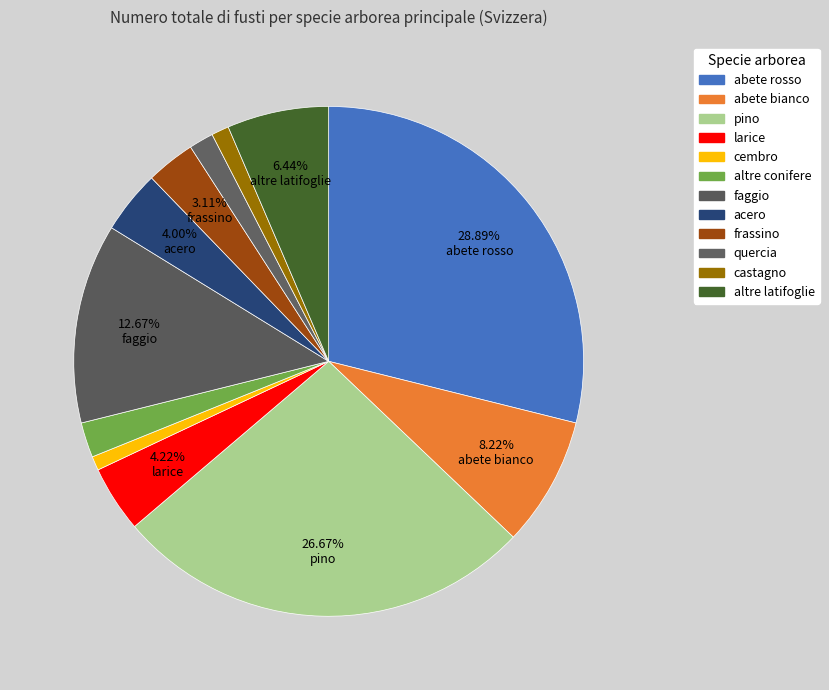

What is the smallest slice in the pie chart?

cembro